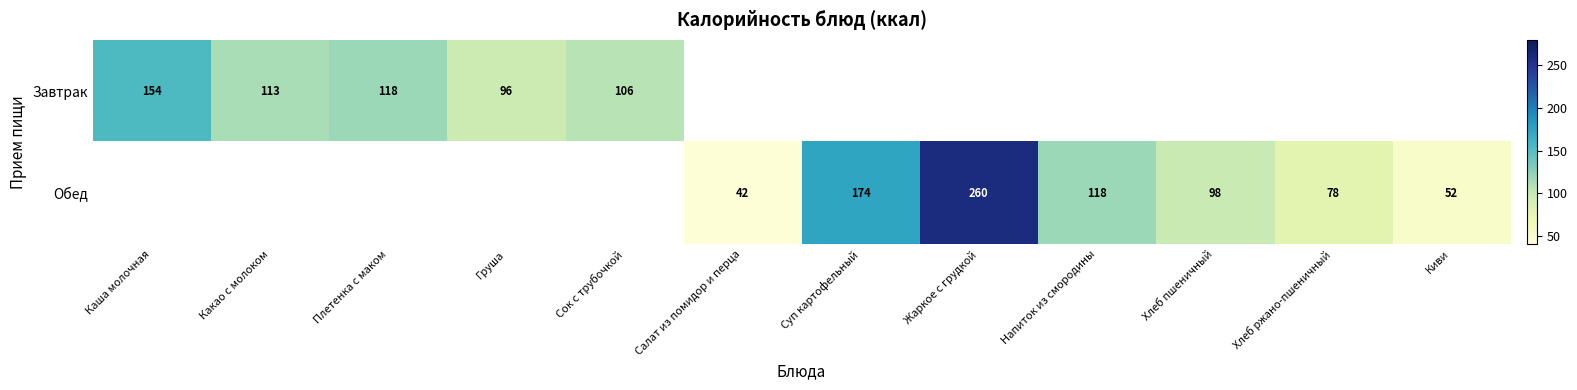

What is the maximum value shown in the chart?

260.0